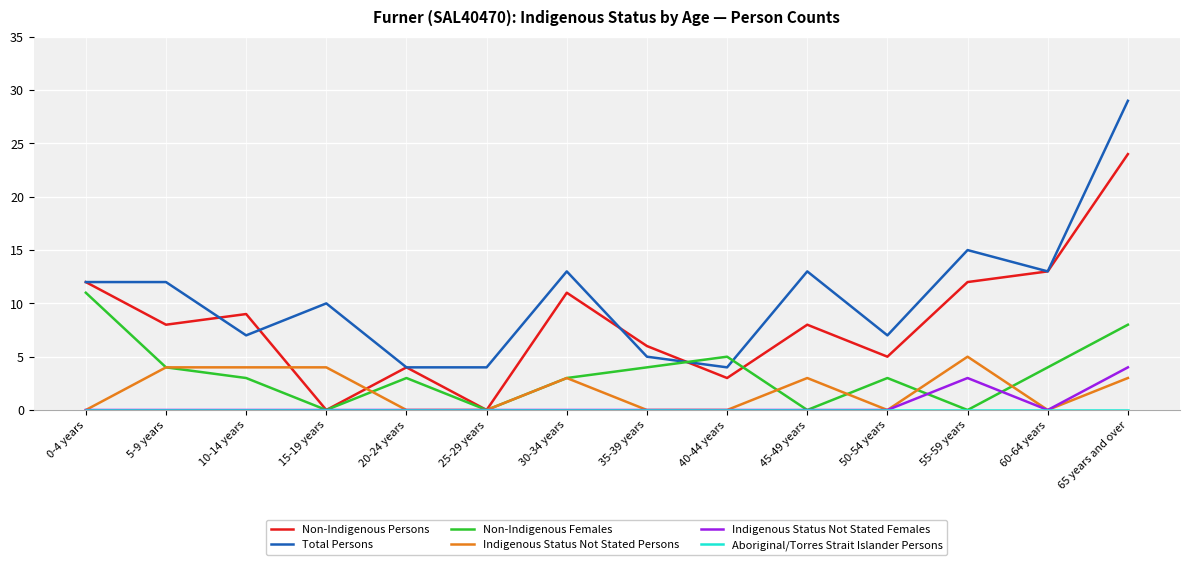

True or false: Non-Indigenous Persons has a value of 4 at 5-9 years.

False